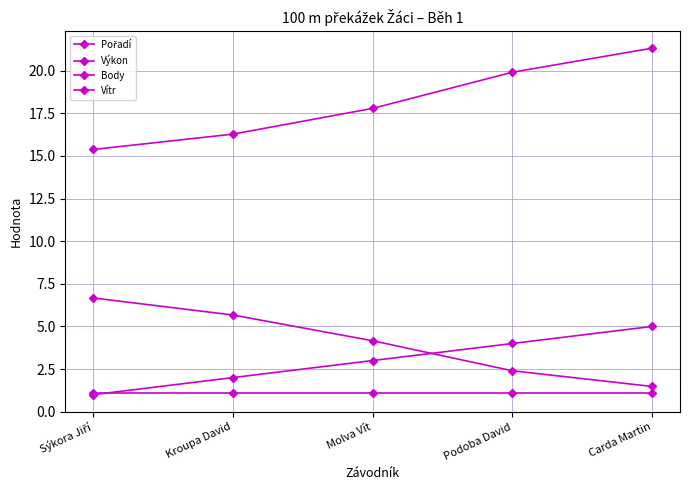

How many lines are shown in the chart?

4